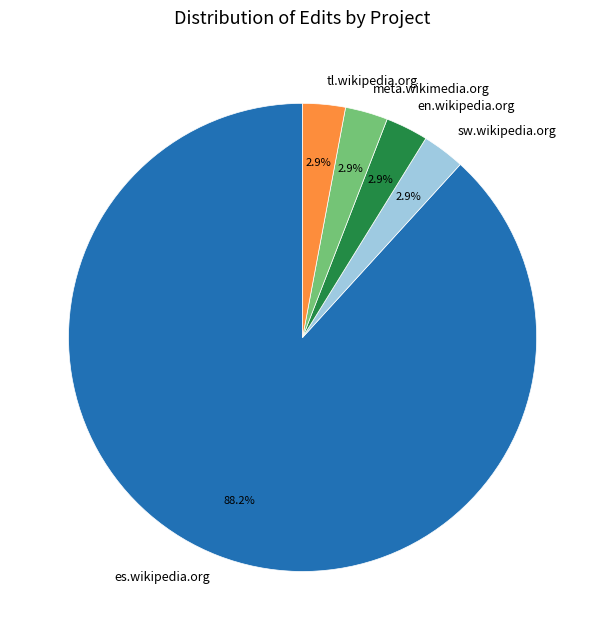

How many slices are in this pie chart?

5